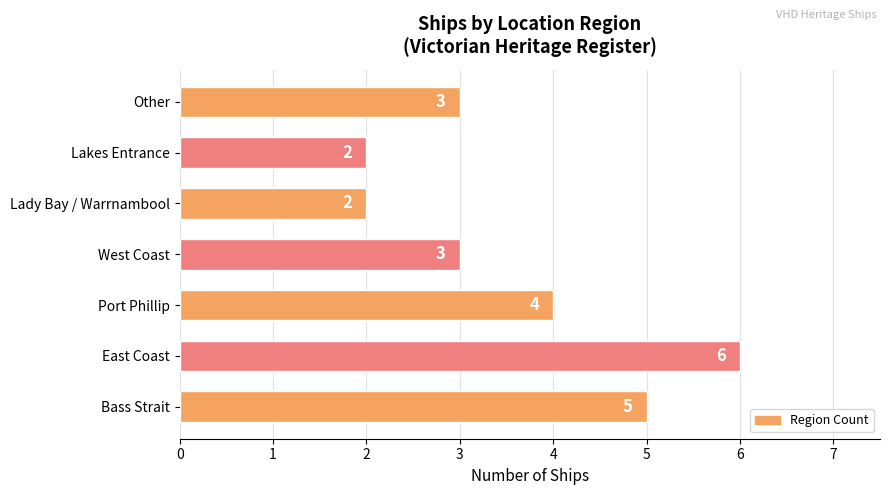

Does the chart contain stacked bars?

No